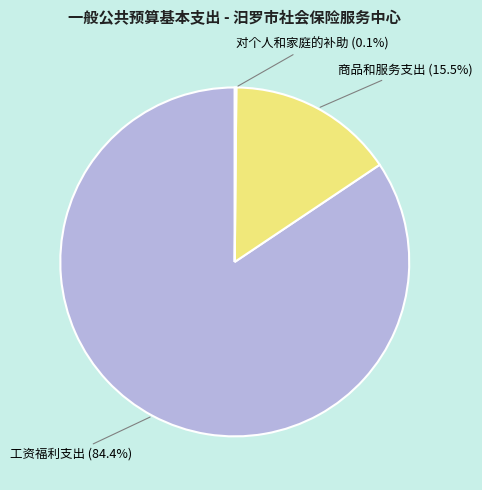

Which category has the biggest portion of the pie?

工资福利支出